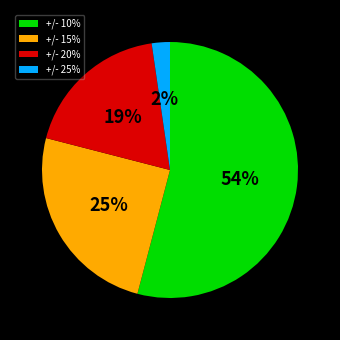

How many segments does this pie chart have?

4